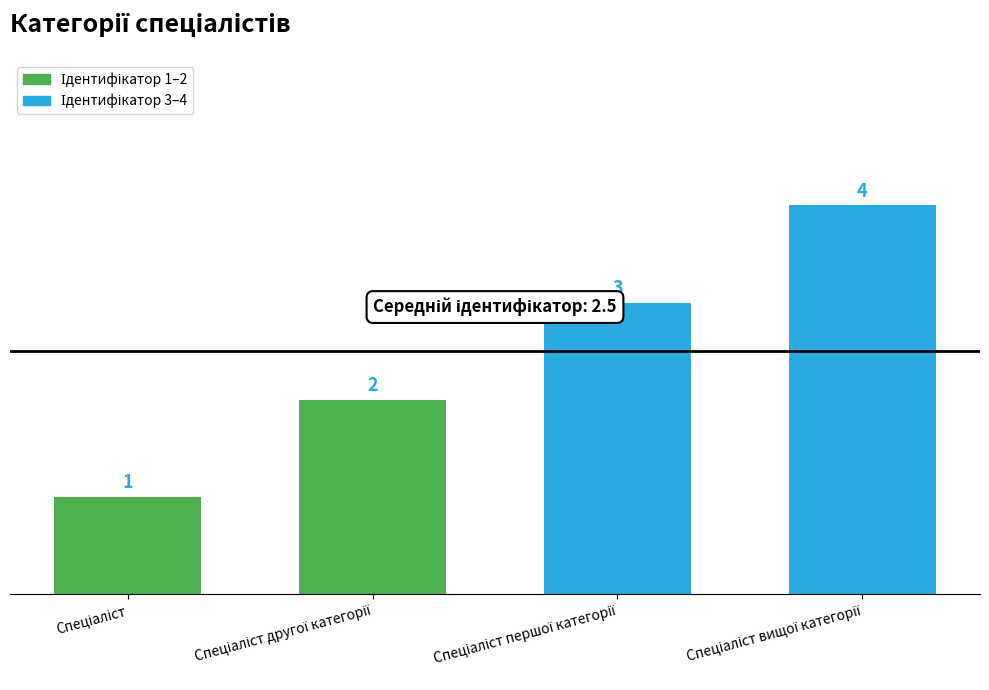

What is the sum of all values?

10